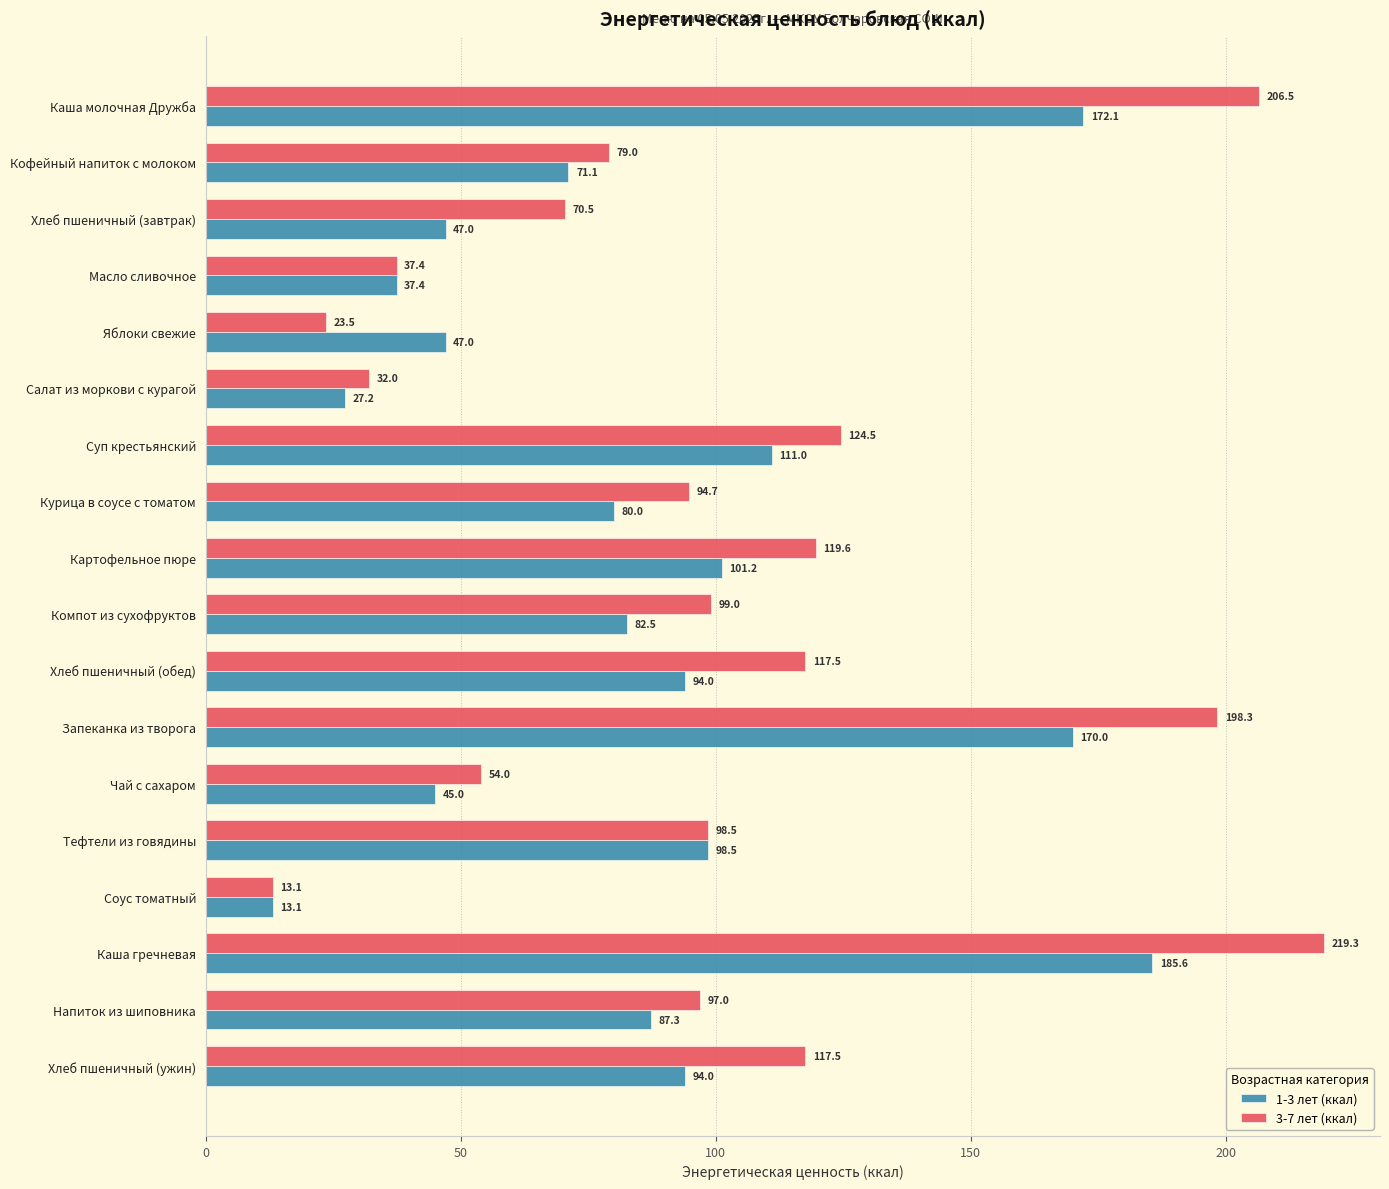

What is the sum of all 1-3 лет (ккал) values?

1563.9